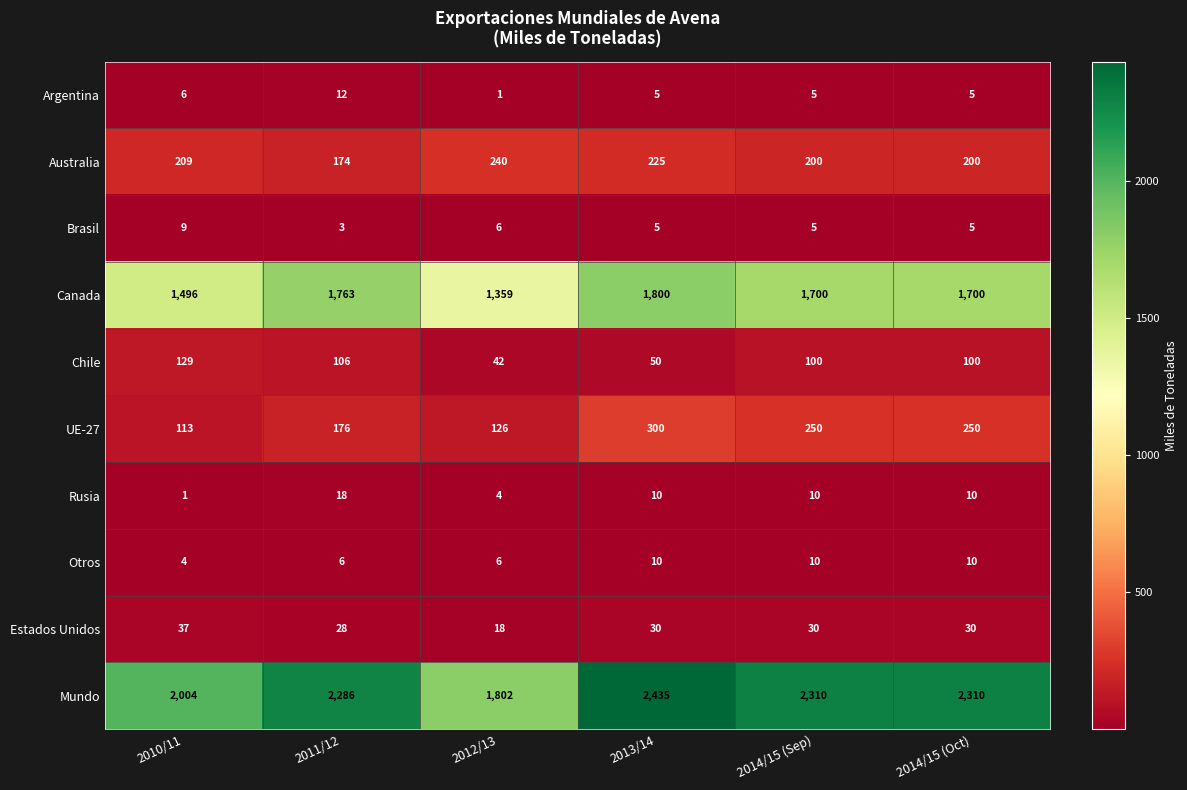

At which category is the sum across all series the highest?

2013/14